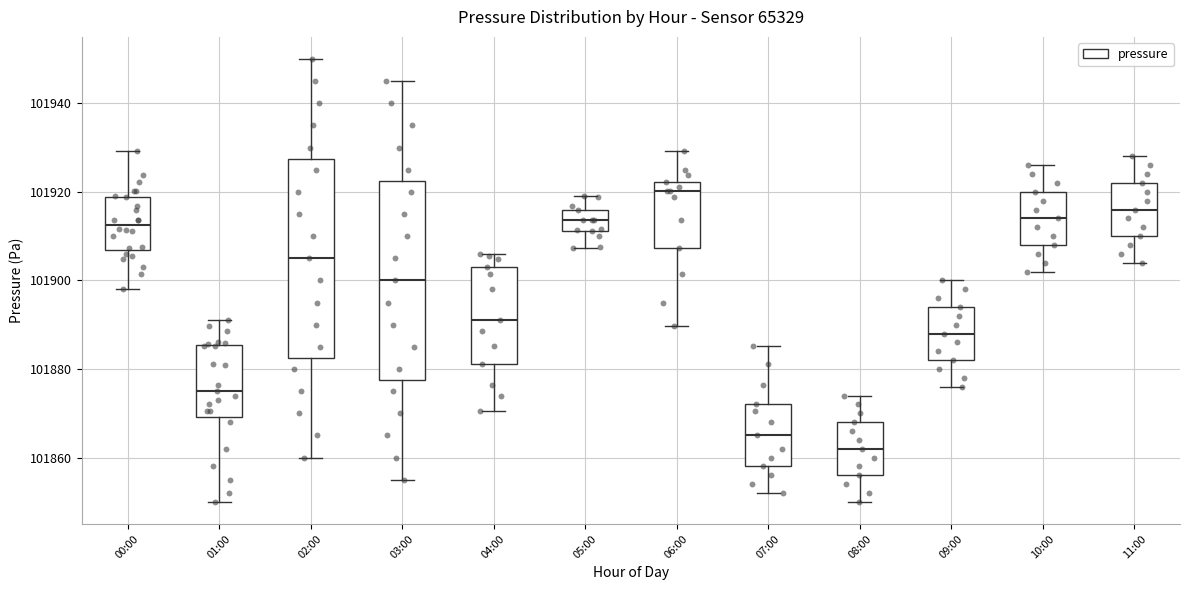

Which box's median line is the lowest?

08:00